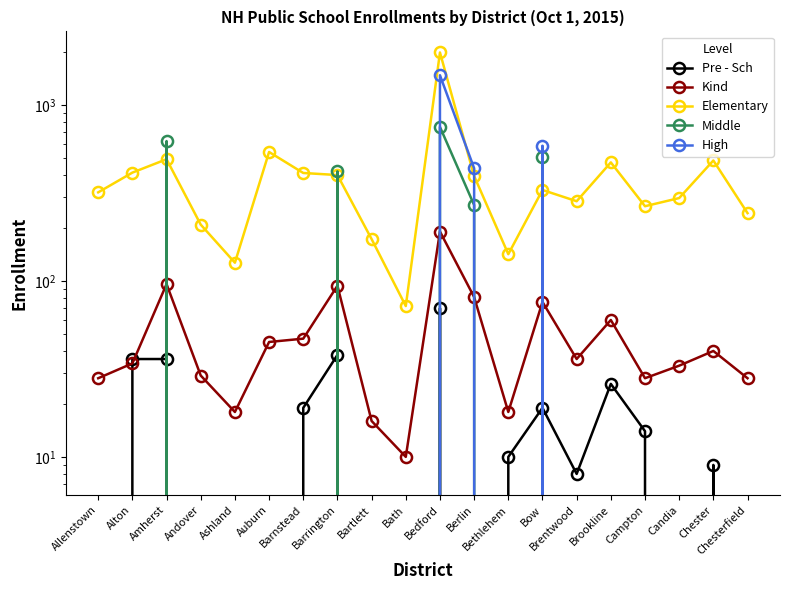

At which label does Elementary first exceed 329?

Alton